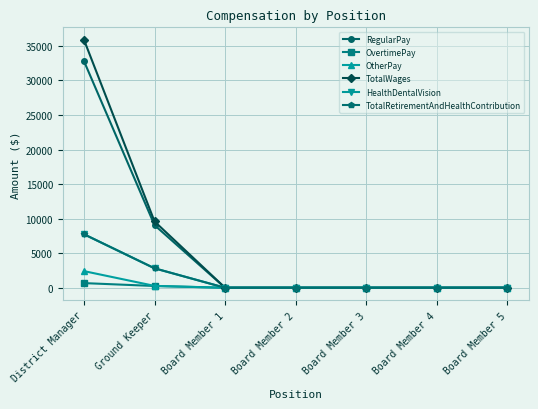

Which label corresponds to the largest value in the chart?

District Manager